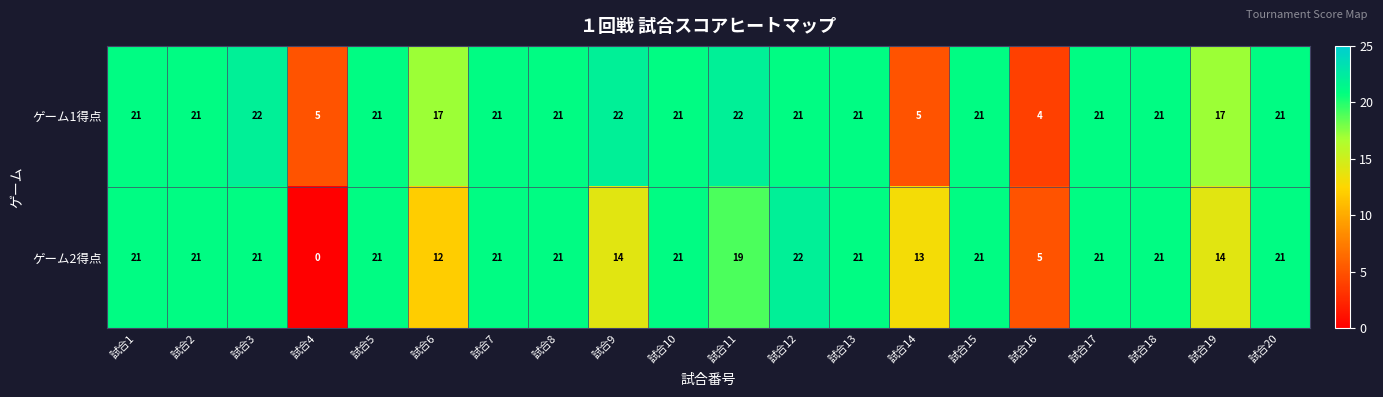

What is the difference between the maximum and minimum values in the ゲーム2得点 series?

22